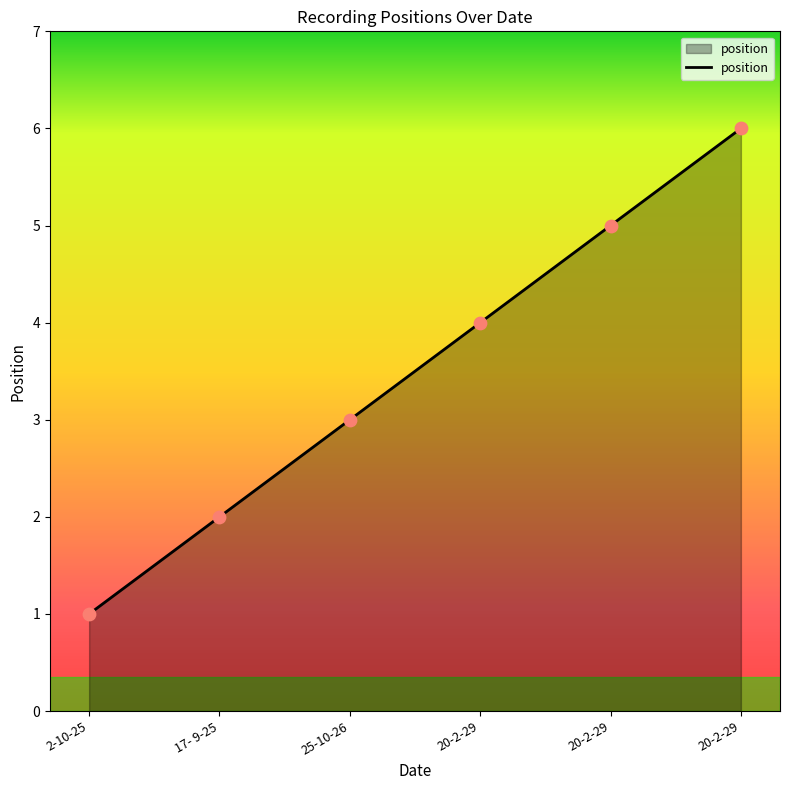

Between 20-2-29 and 20-2-29, which is larger?

20-2-29